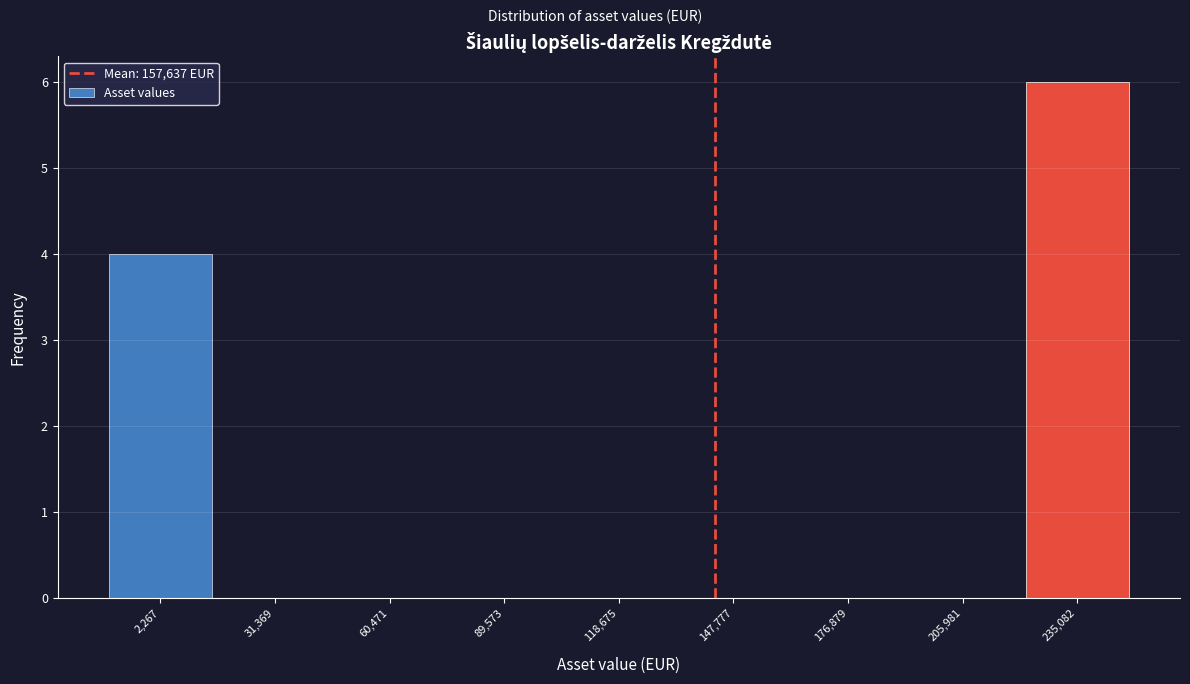

Is it true that the value at 2,267 is 3?

False